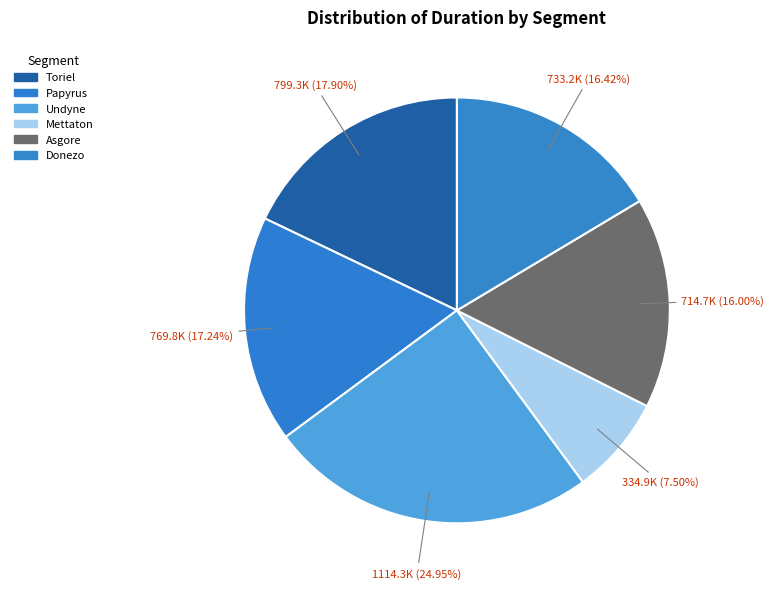

To the nearest percent, what is the difference between the Papyrus and Mettaton slice percentages?

10%